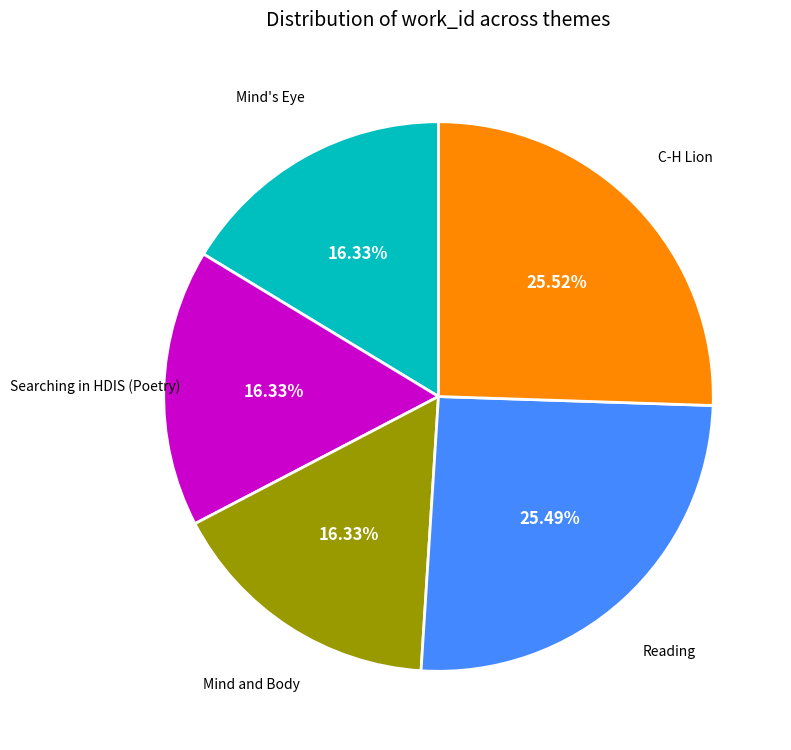

Does any single category account for the majority?

No